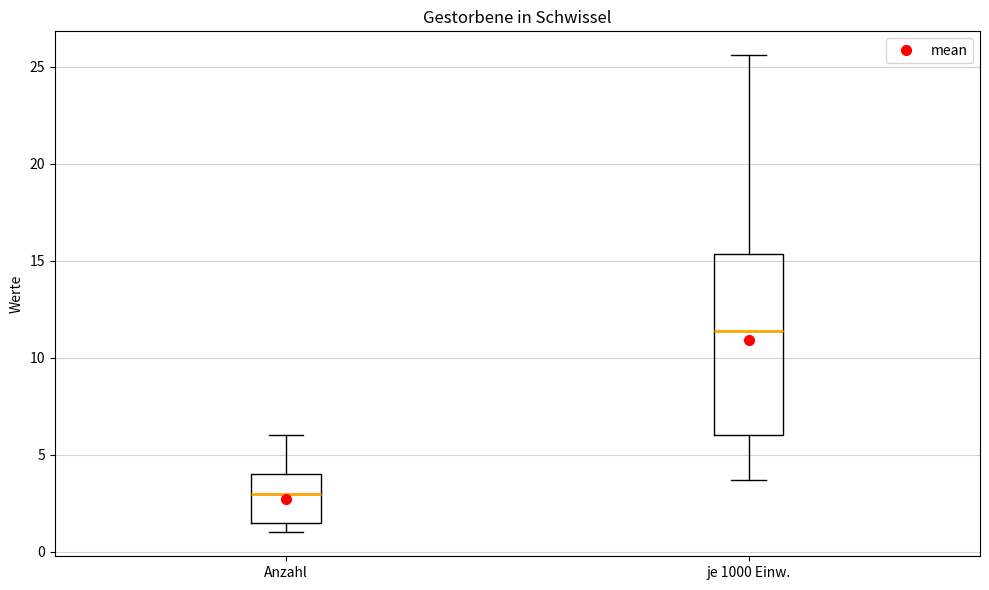

Which box has the highest median line?

je 1000 Einw.